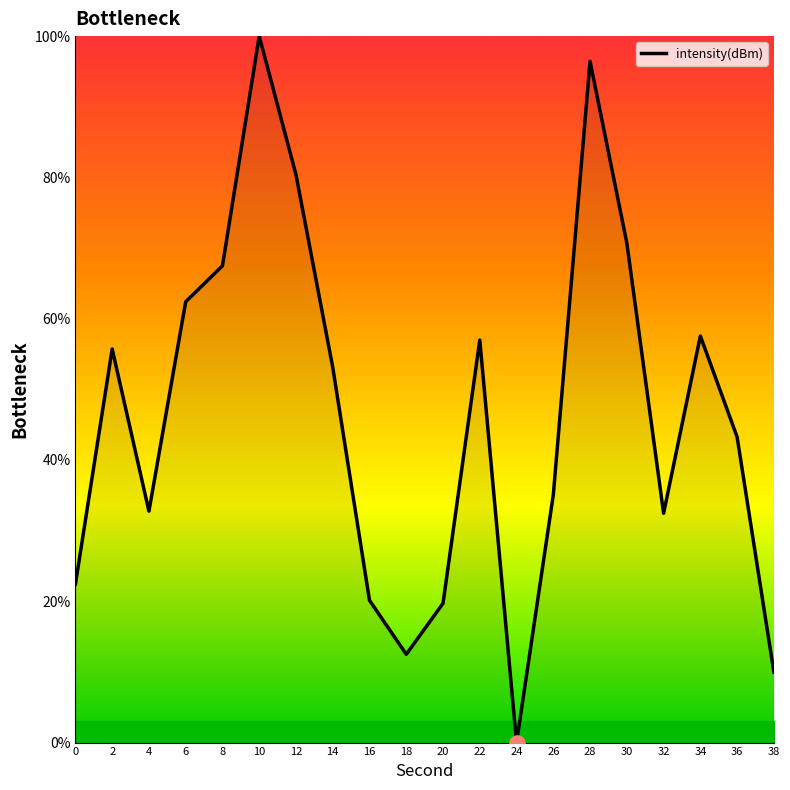

What is the change in value from 18 to 26?

+22.6